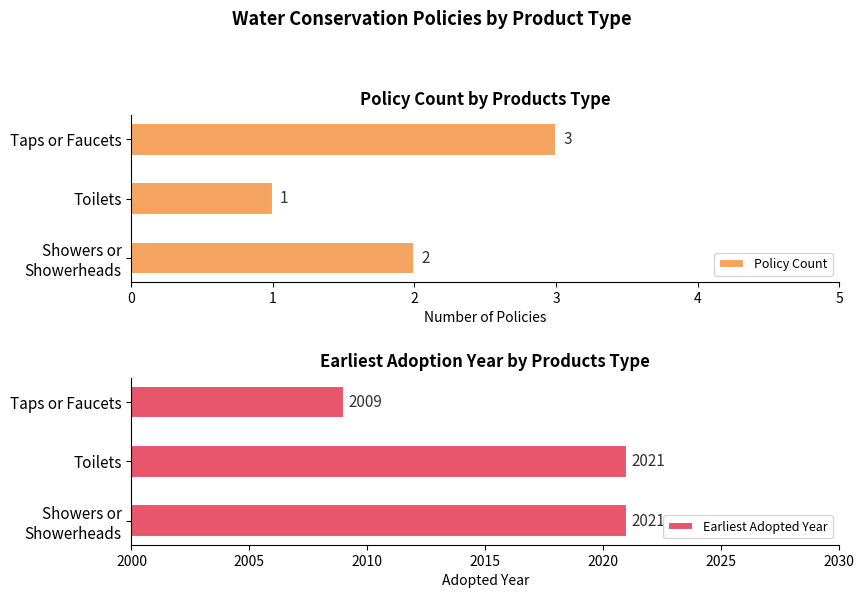

What are all the series names shown in the legend?

Policy Count, Earliest Adopted Year